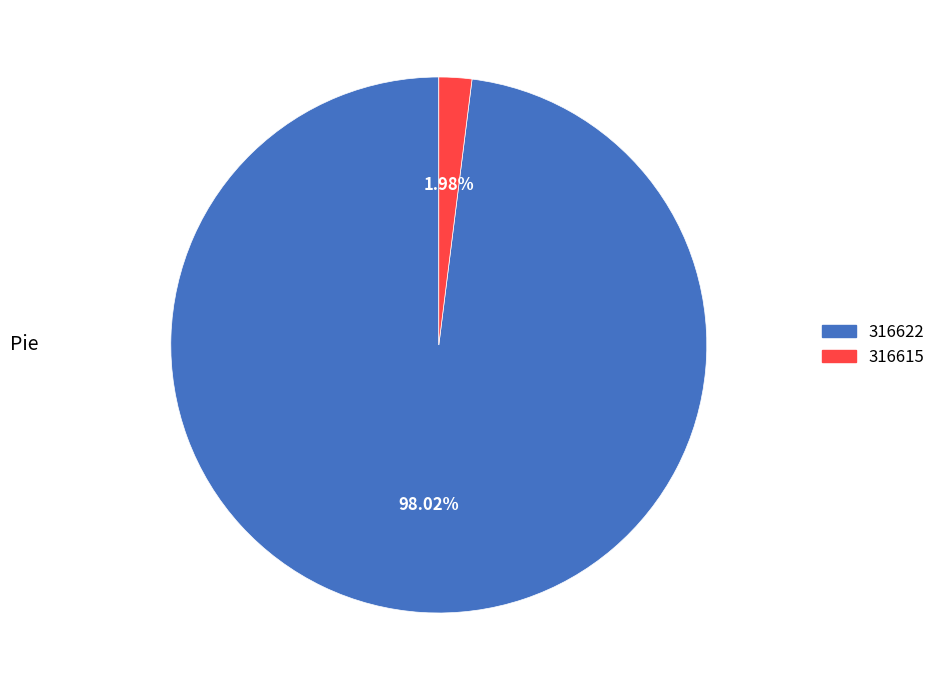

What is the total percentage of 316615 and 316622?

100.0%